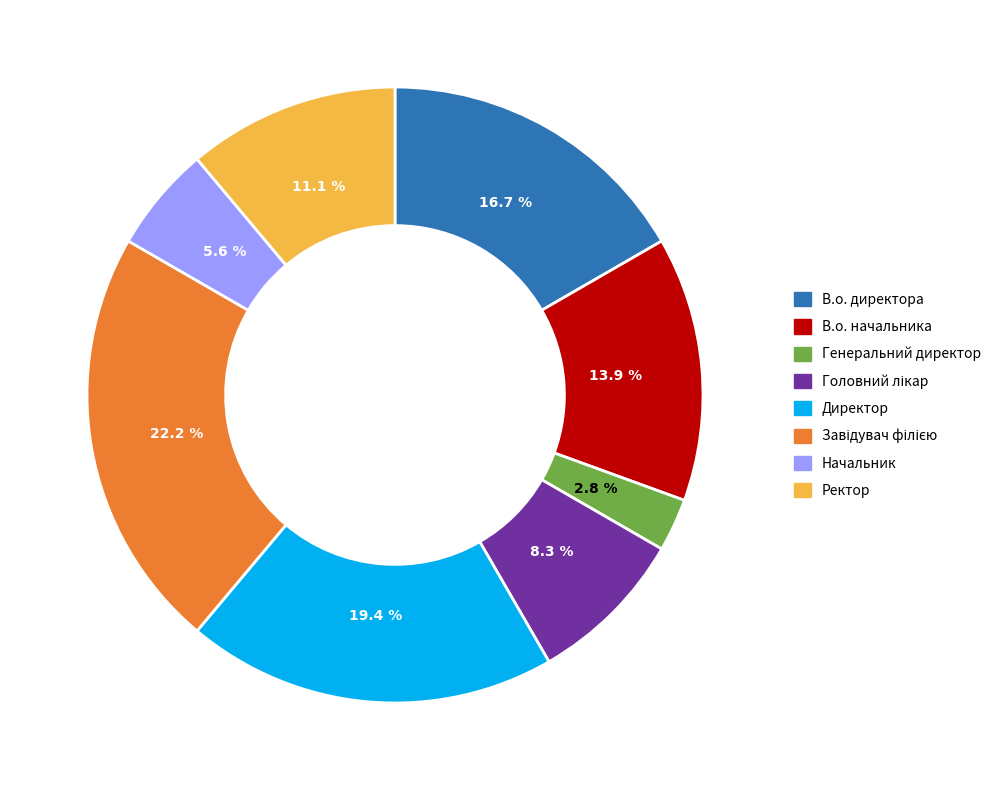

What percentage is the Генеральний директор slice, to the nearest percent?

3%